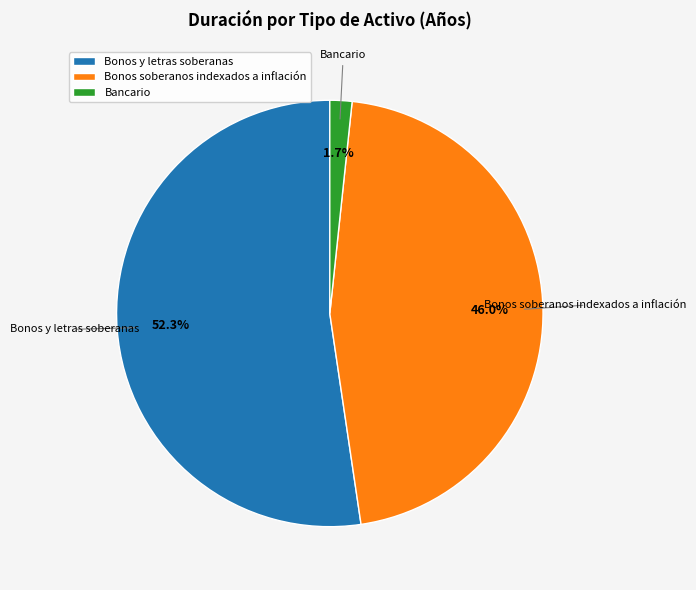

To the nearest percent, what portion does Bonos y letras soberanas represent?

52%